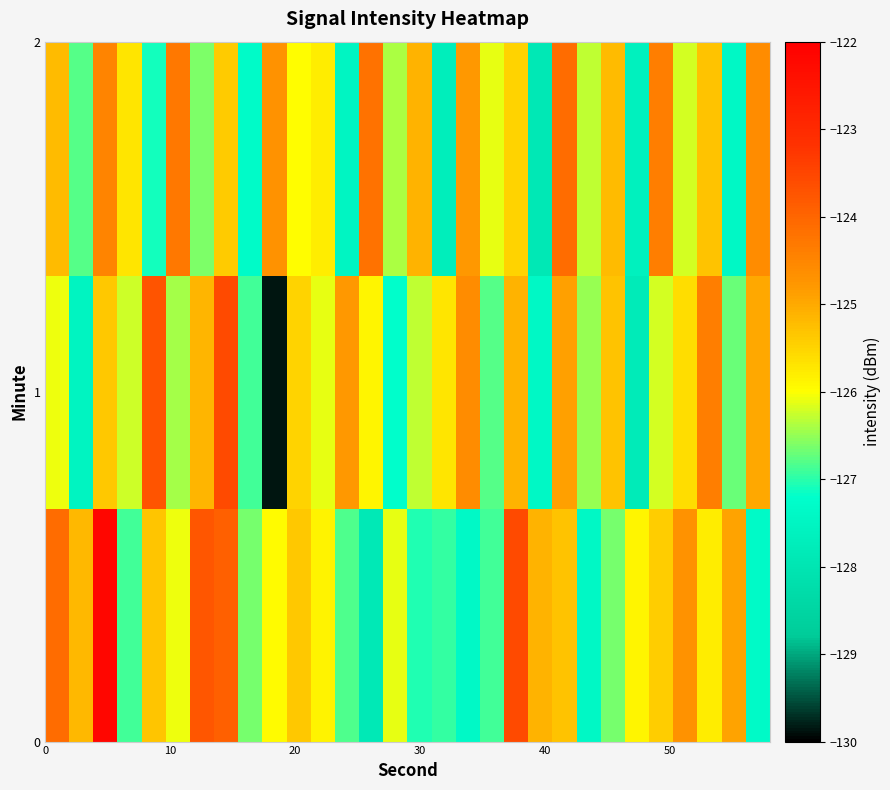

What is the minimum value shown in the chart?

-129.9